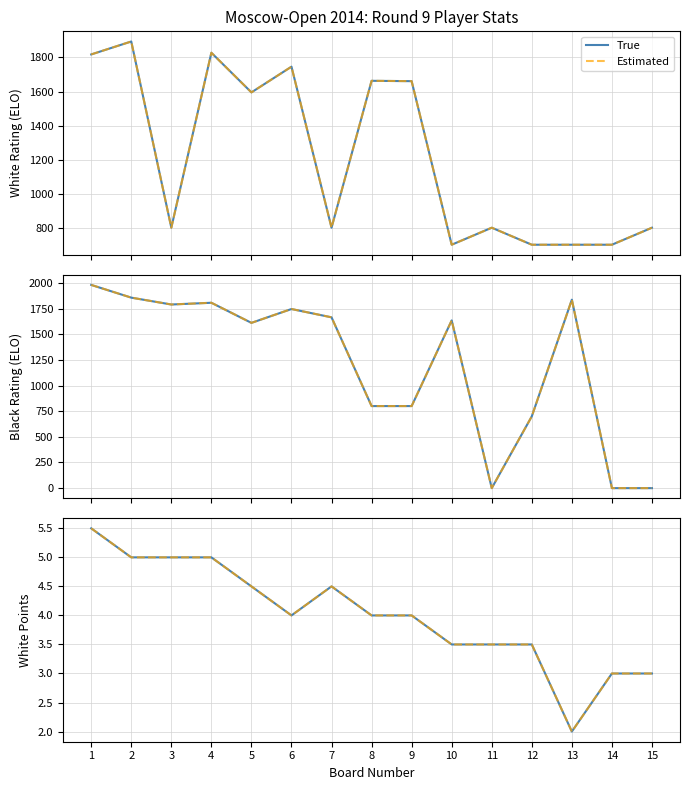

True or false: True has a value of 3.5 at 10.

True